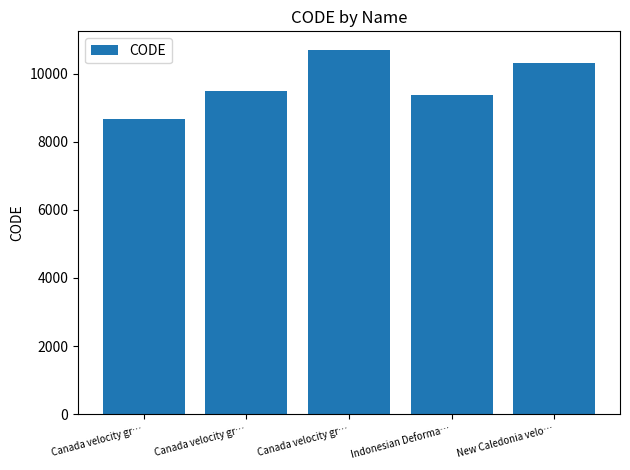

What is the value of the 3rd bar from the left?

8676